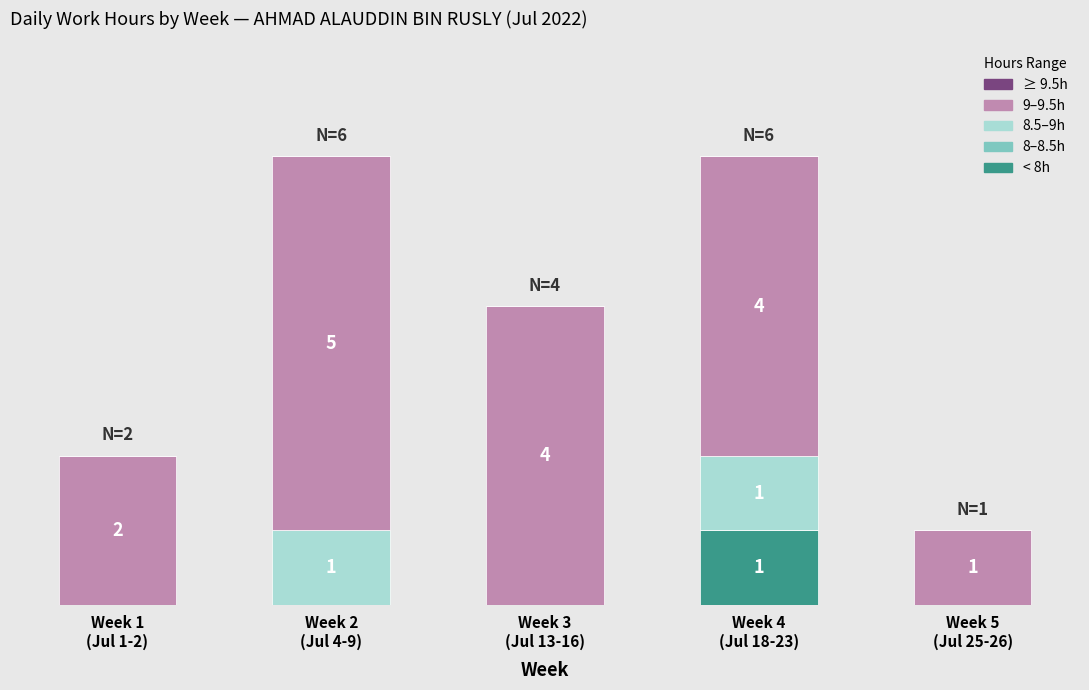

Are the bars horizontal?

No